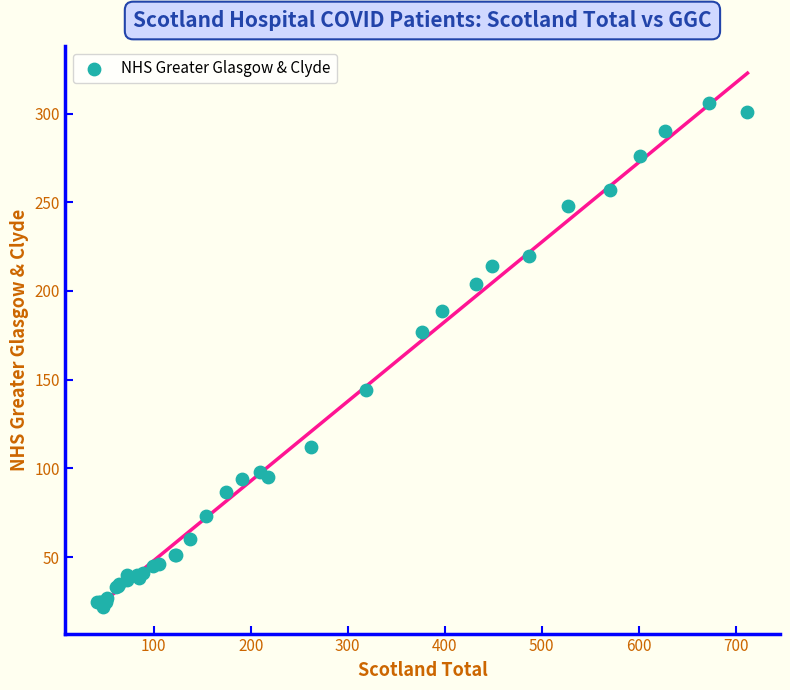

What Y value in the scatter plot is closest to 164?

177